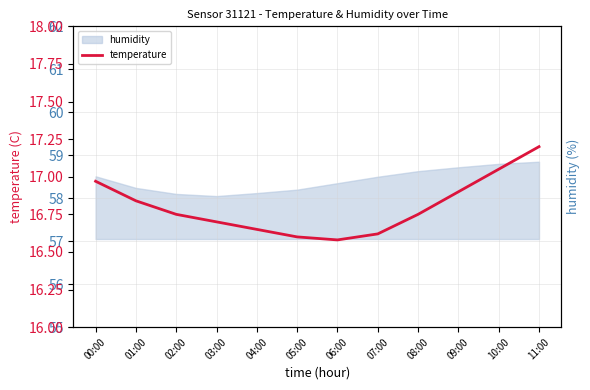

Where is the first local minimum?

06:00